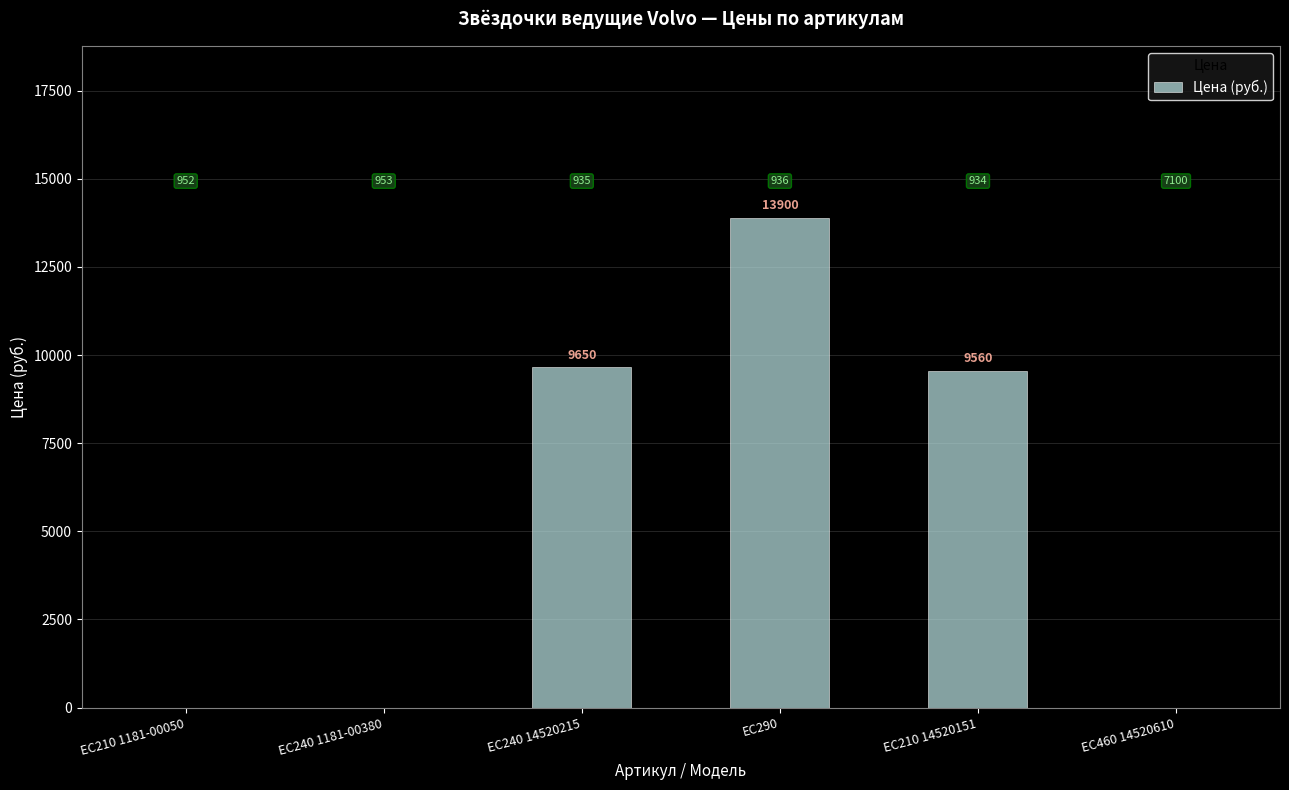

Rank the categories by value from lowest to highest.

EC210 1181-00050, EC240 1181-00380, EC460 14520610, EC210 14520151, EC240 14520215, EC290